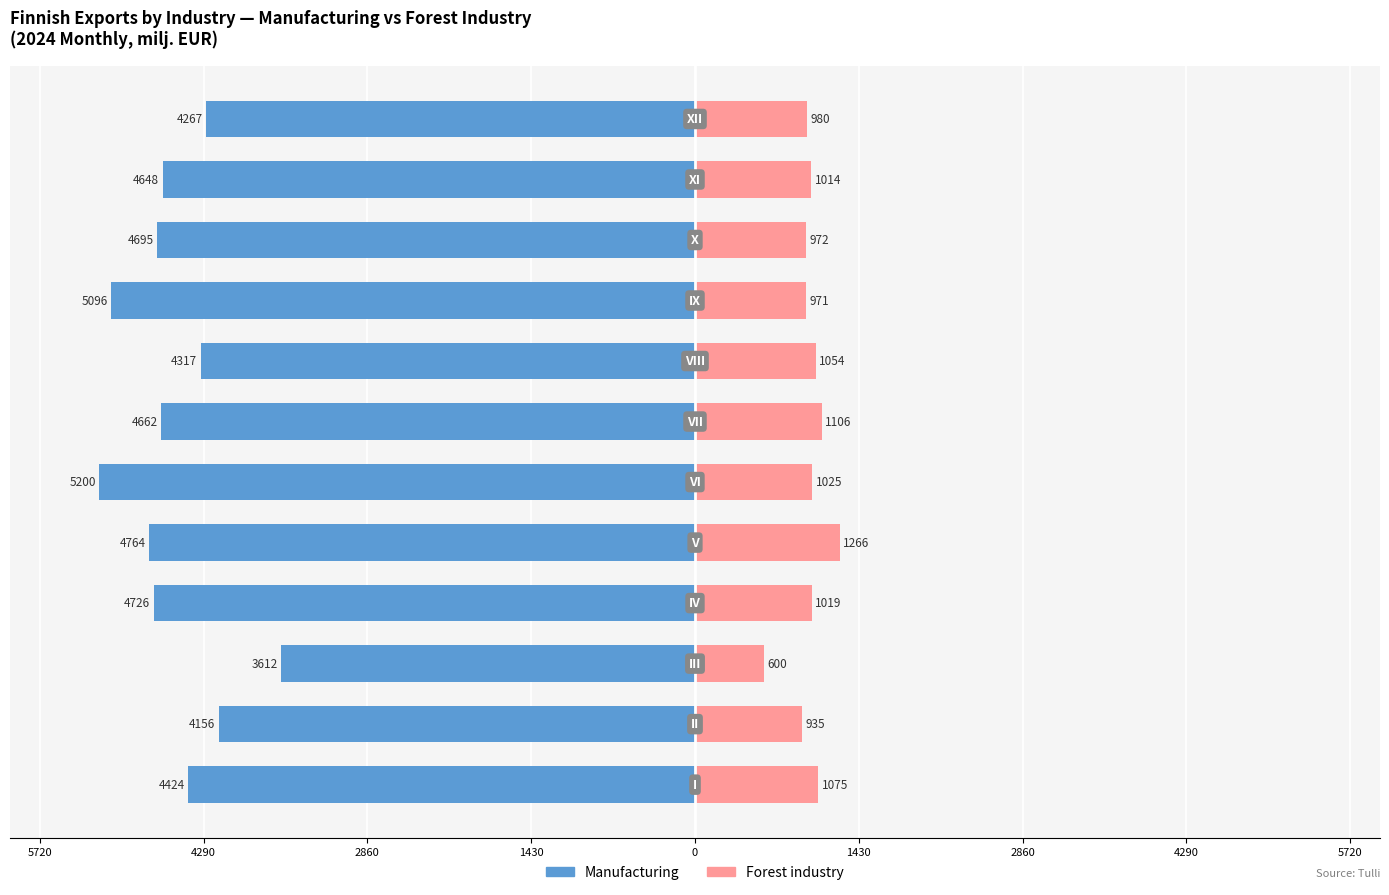

Is the value of Forest industry at 1430 greater than the value of Manufacturing at 2860?

Yes